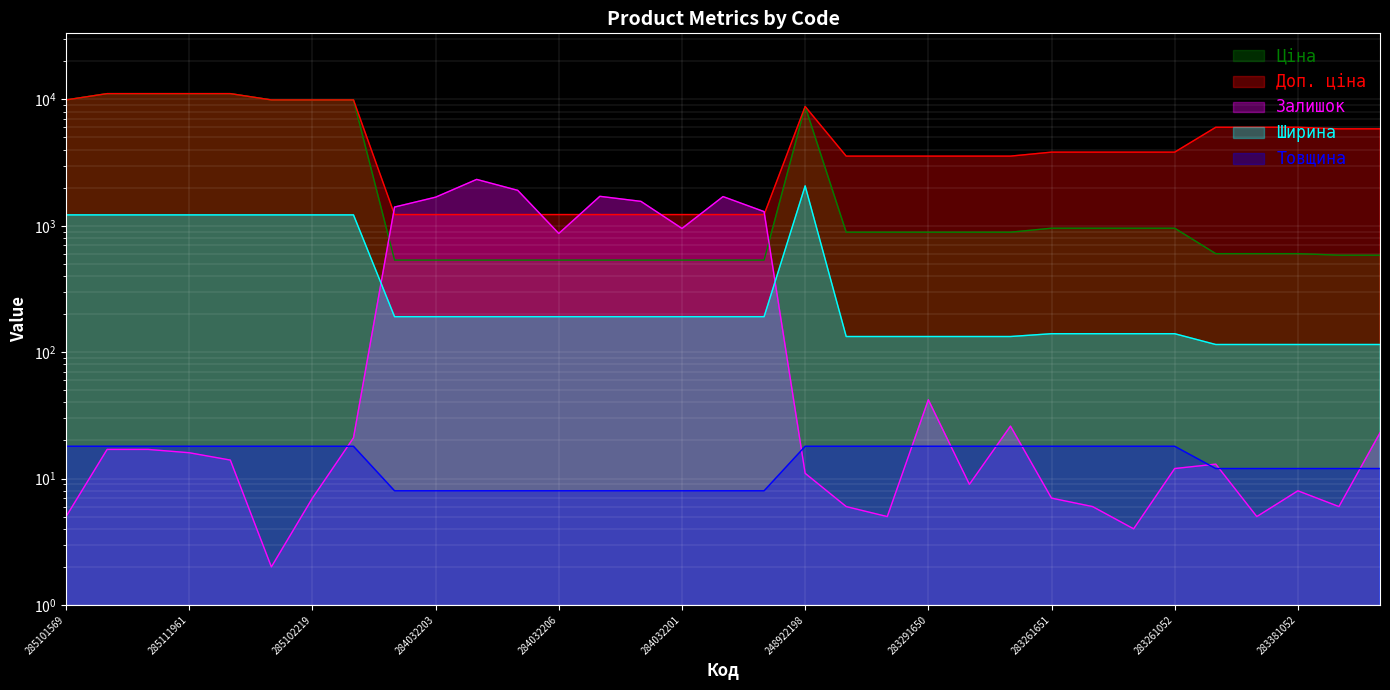

Which series has the largest total across all categories?

Доп. ціна